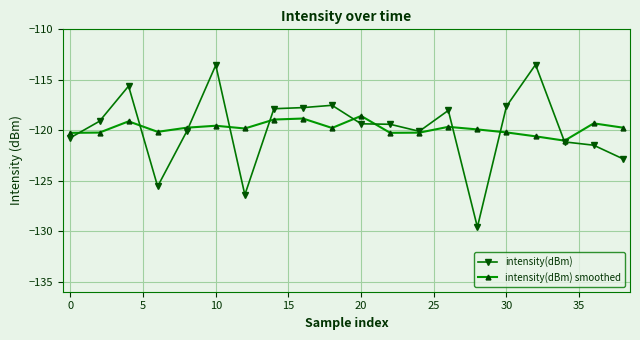

At how many categories does at least one series exceed -127?

20